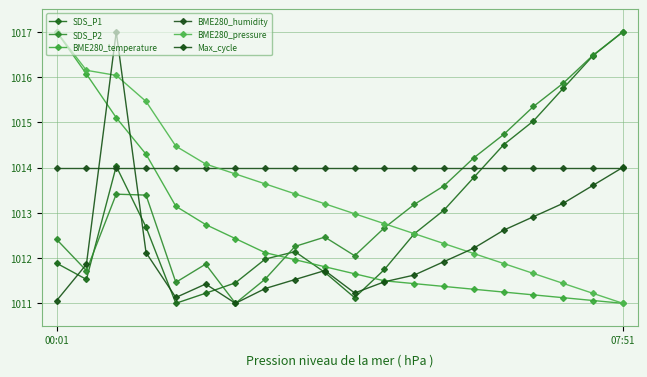

In SDS_P1, how many points are lower than both neighbors (excluding endpoints)?

3